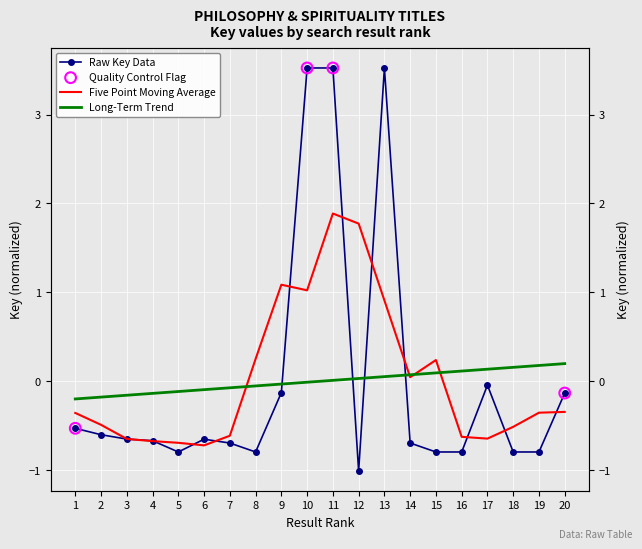

Which has a higher value, 11 or 17?

11